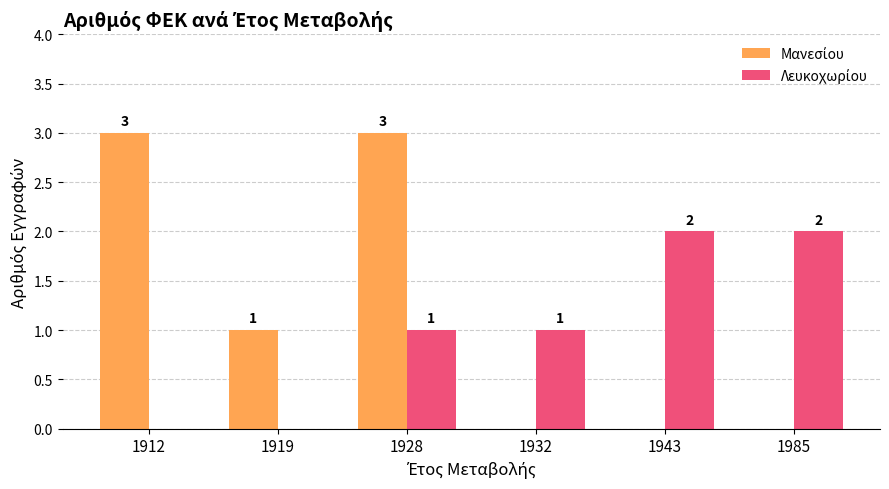

At which category is the sum across all series the highest?

1928